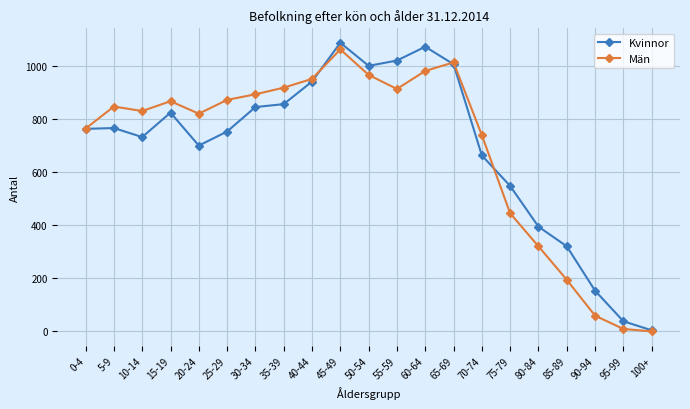

At 50-54, list the series in order from largest to smallest.

Kvinnor, Män